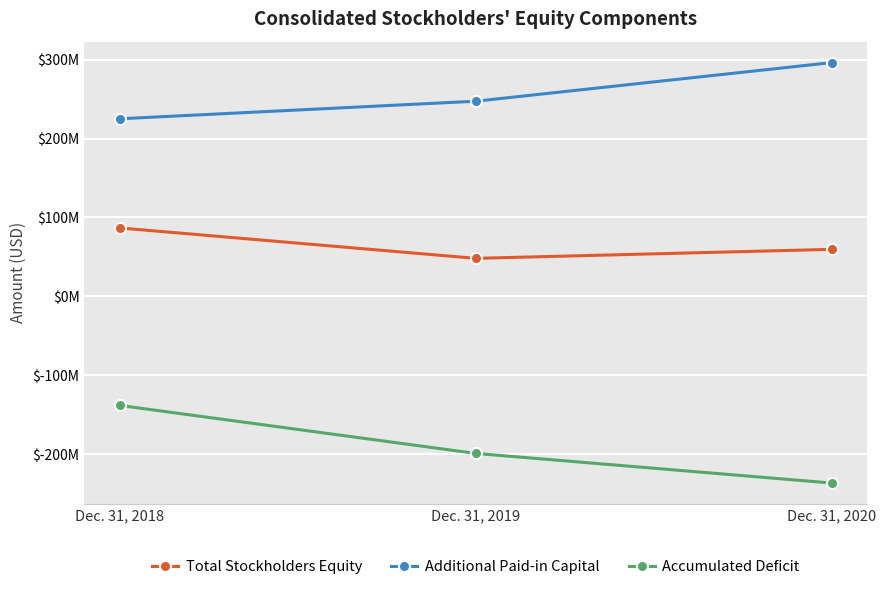

List the labels in order of Accumulated Deficit value, largest first.

Dec. 31, 2018, Dec. 31, 2019, Dec. 31, 2020